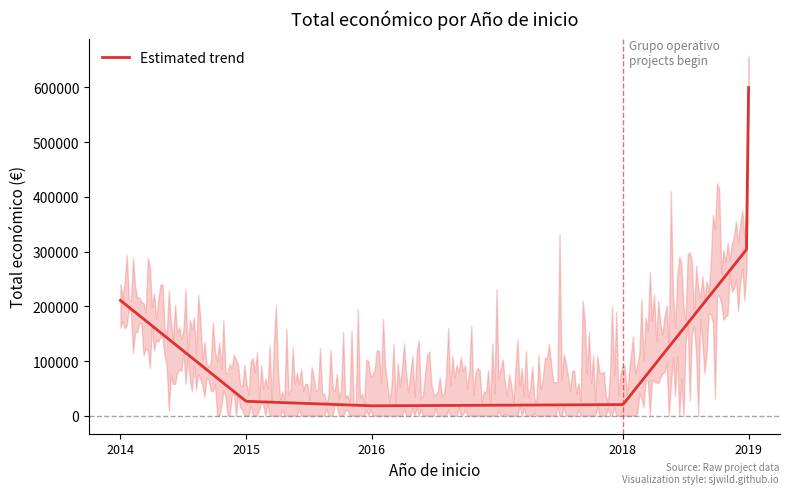

What is the sum of the values at 2016 and 2014?

228924